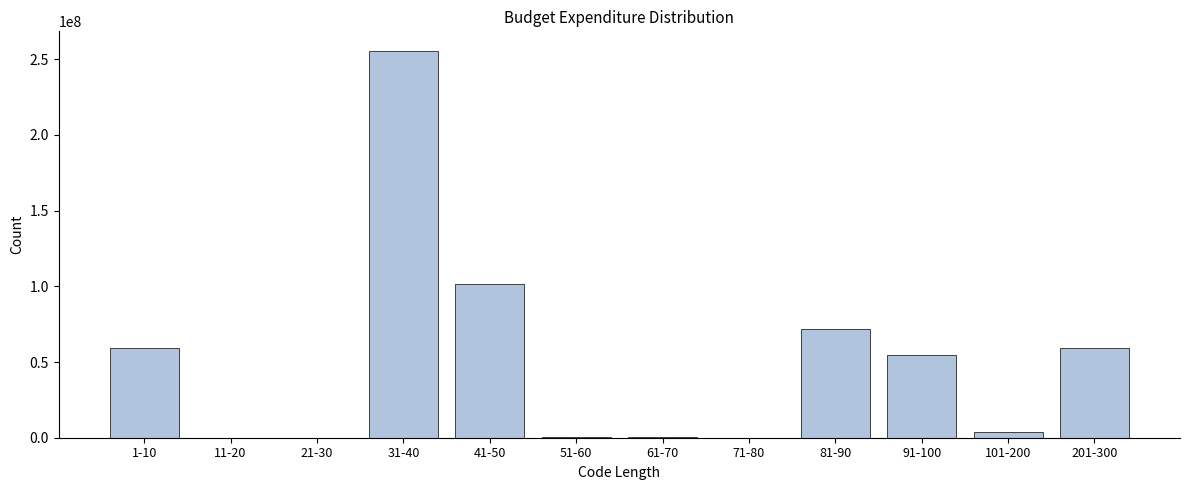

What is the change in value from 41-50 to 201-300?

-42095608.0